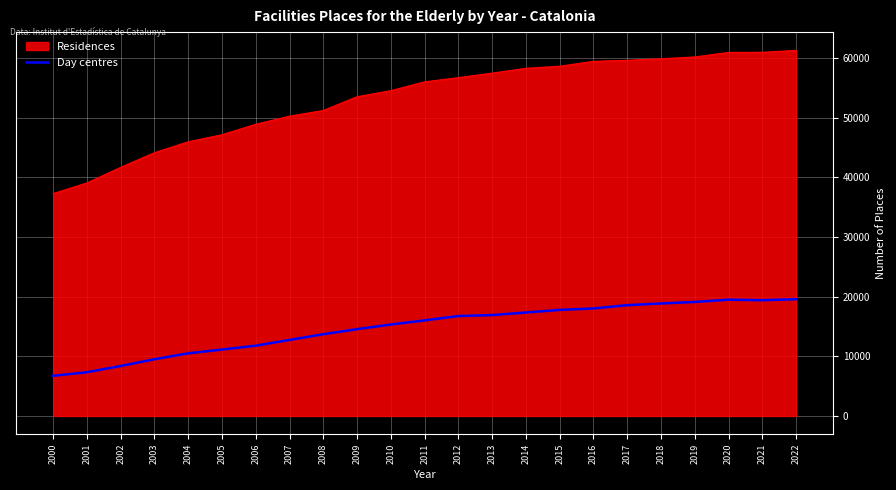

What is the difference between the Residences values at 2022 and 2009?

7769